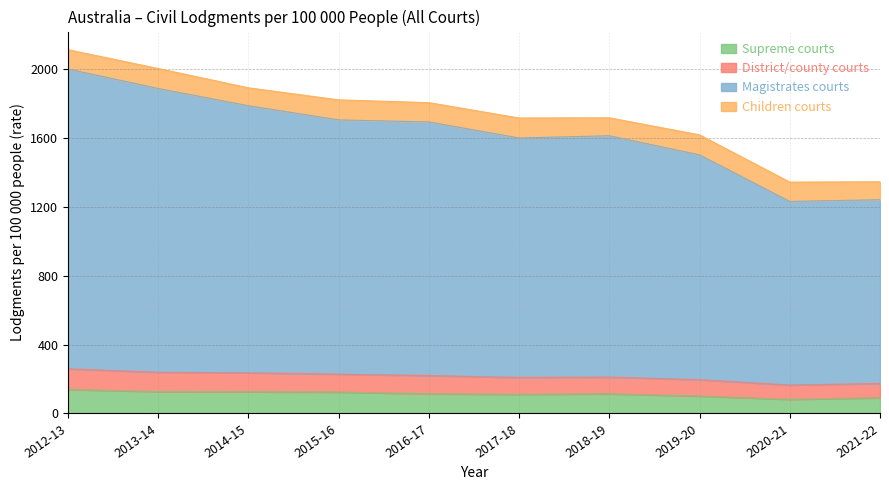

What is the minimum value for Supreme courts?

82